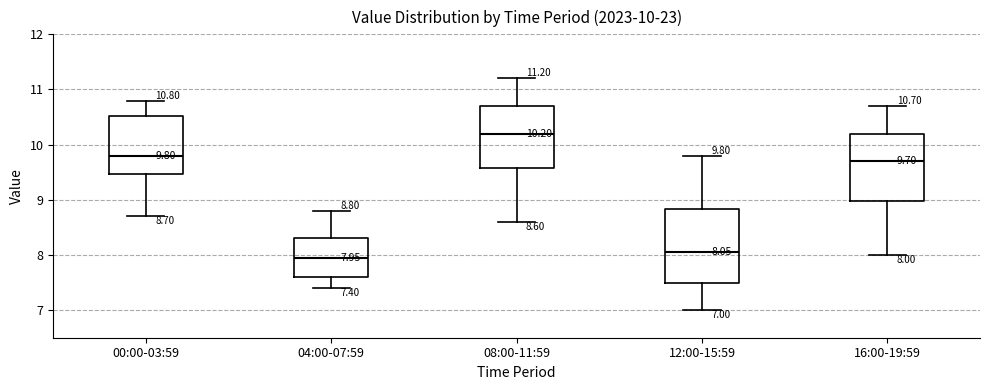

Comparing the boxes themselves (not the whiskers), which one is the tallest?

12:00-15:59